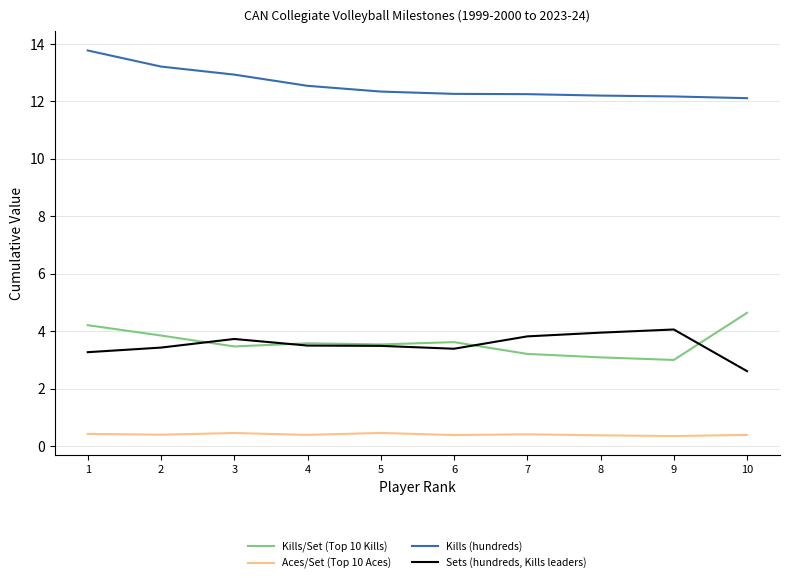

What is the sum of the Kills (hundreds) values at 1 and 8?

26.0